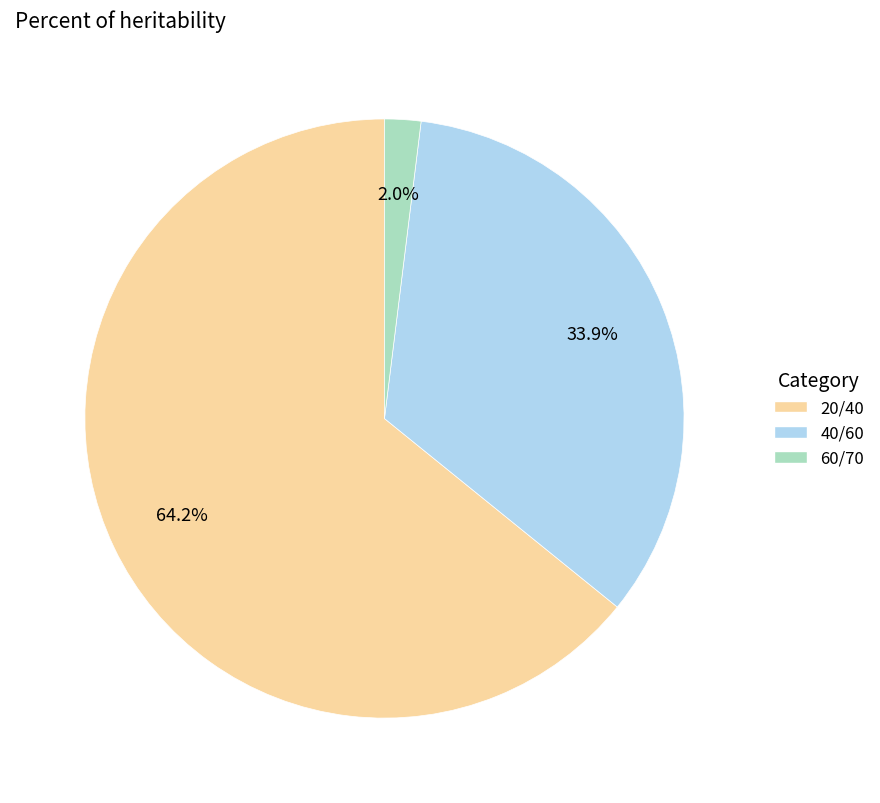

To the nearest percent, what is the difference between the 60/70 and 40/60 slice percentages?

32%